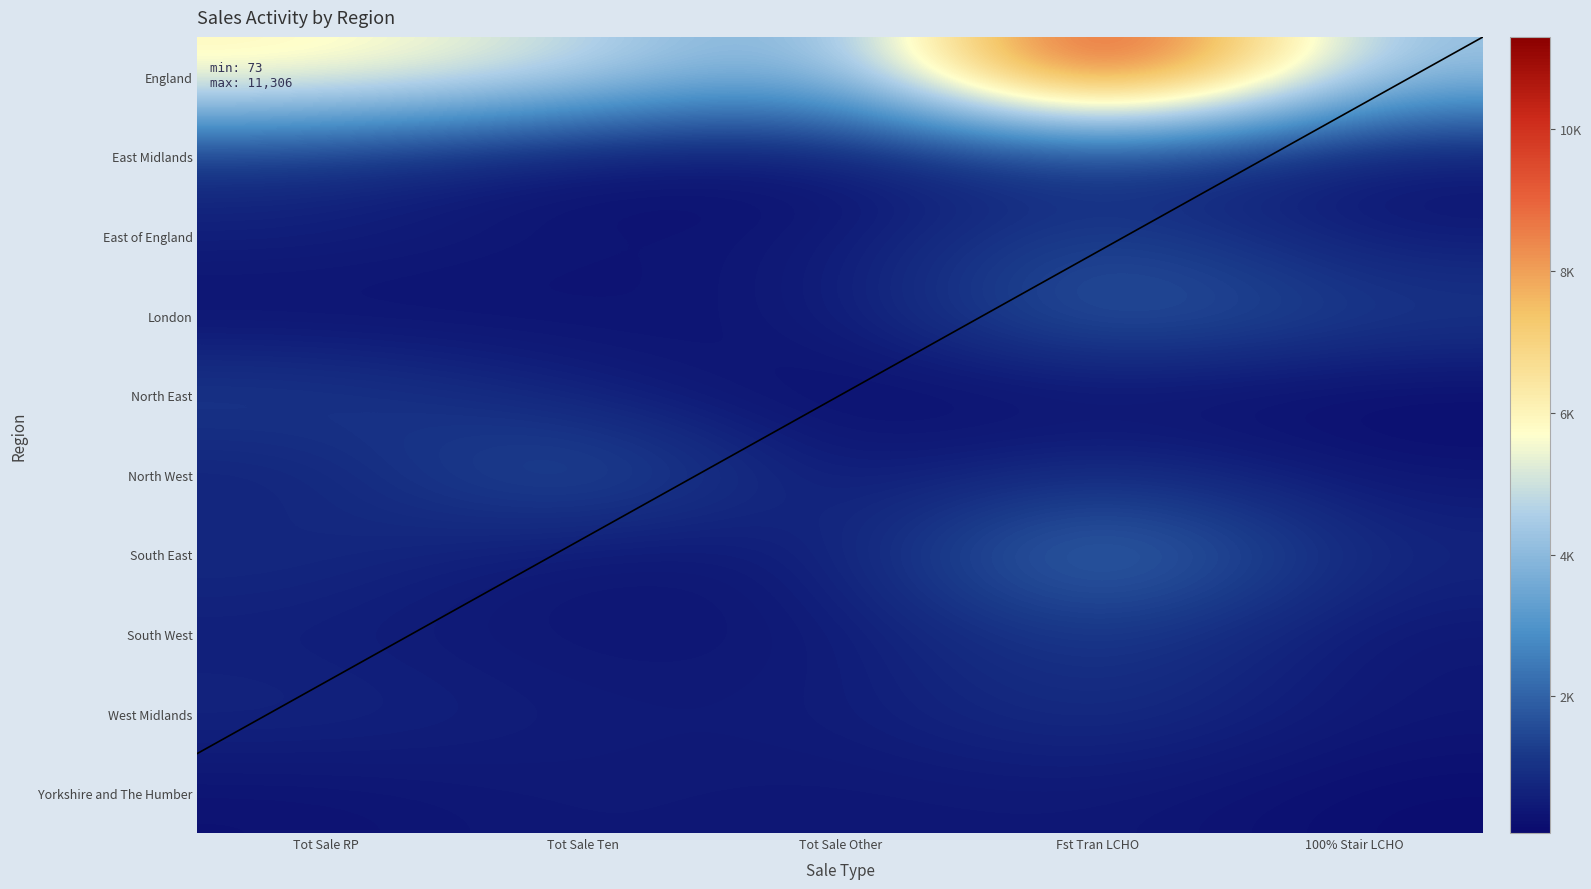

What is the sum of all South East values?

5125